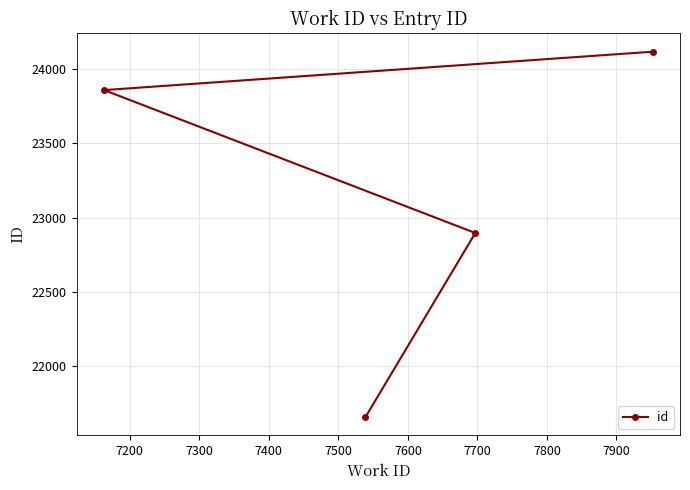

What is the difference between the maximum and second lowest values?

1223